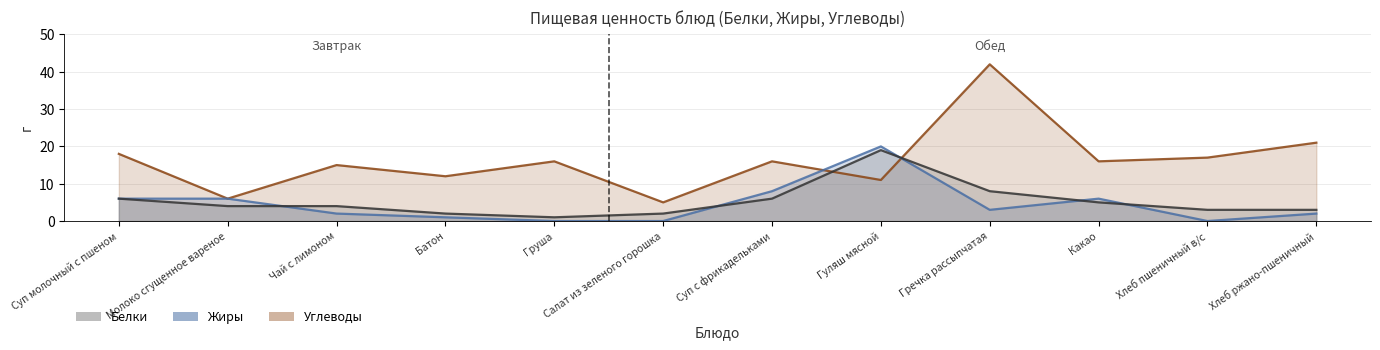

Which category has the lowest value in the Белки series?

Груша